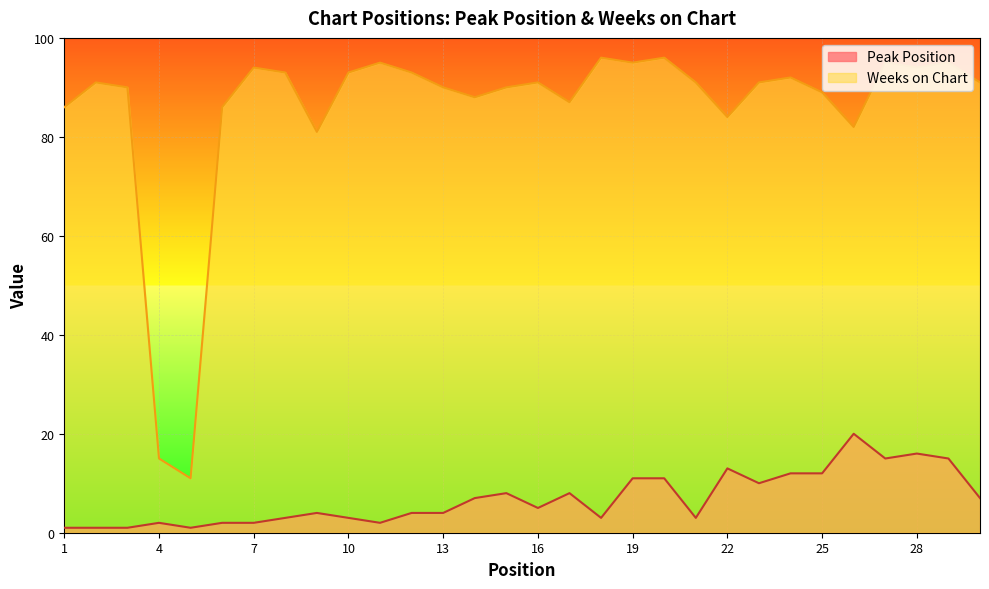

How many values in the Peak Position series are below 5?

15